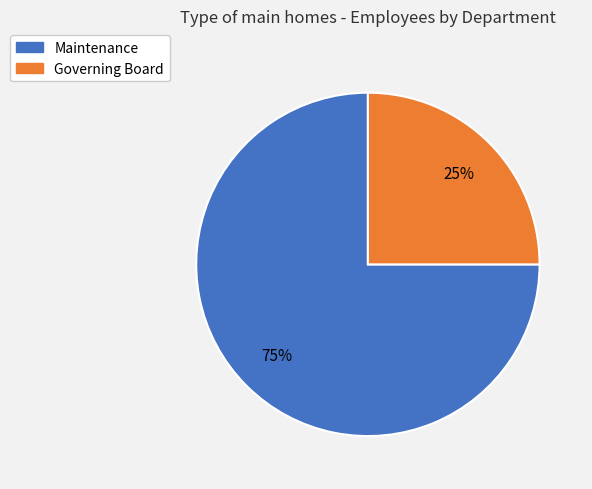

Which slice represents more than half of the pie?

Maintenance